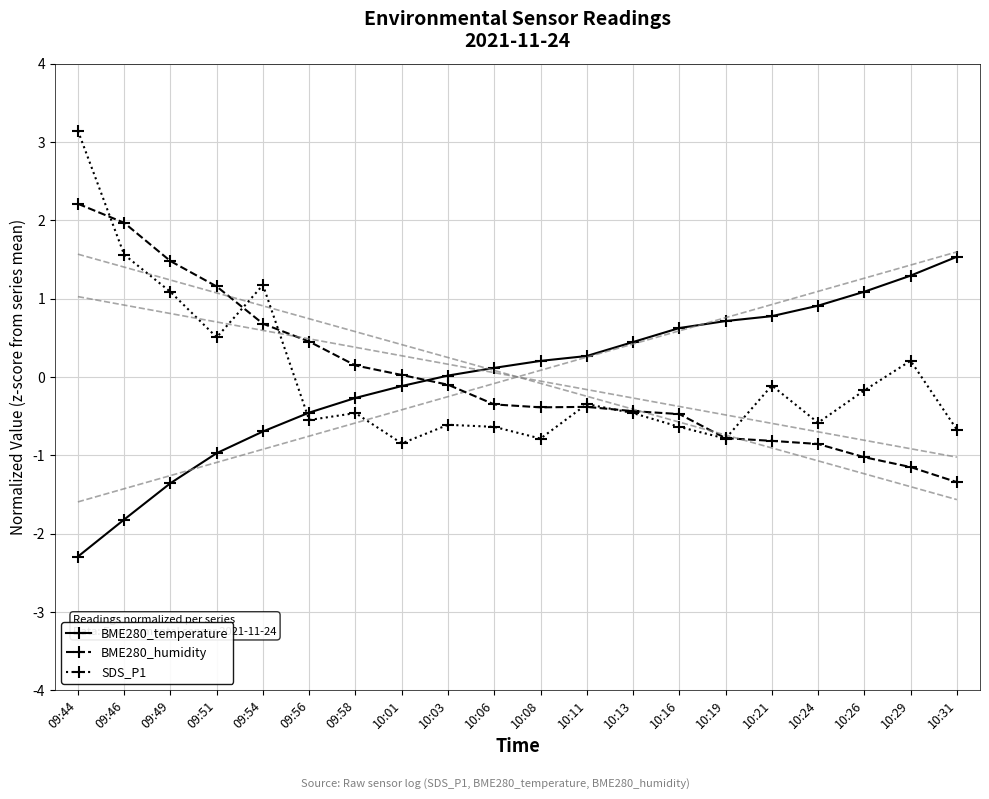

Between which two adjacent categories do BME280_humidity and SDS_P1 first intersect?

09:44 and 09:46